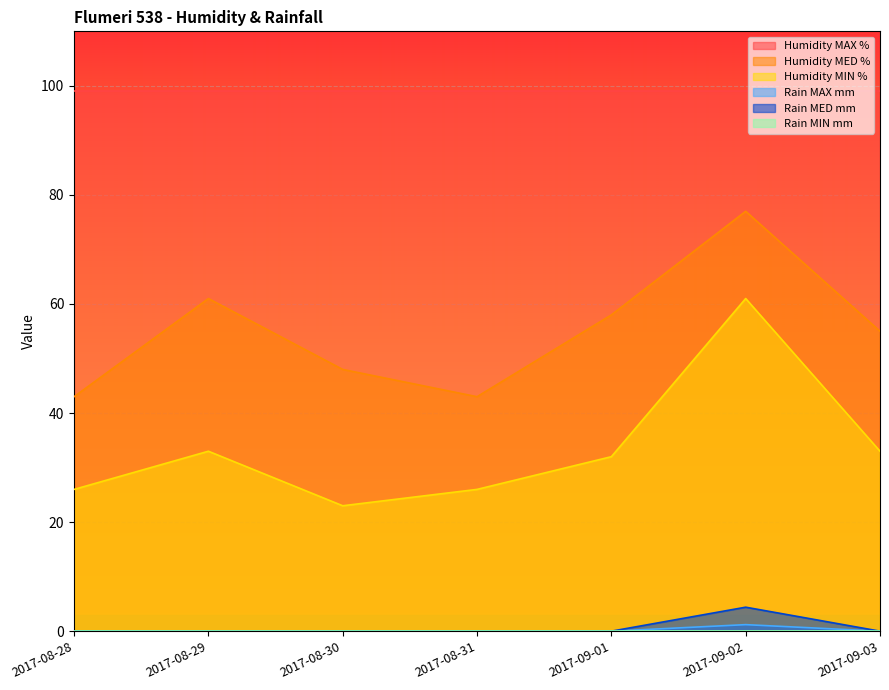

The value of Rain MED mm at 2017-09-02 is 7.4. True or false?

False